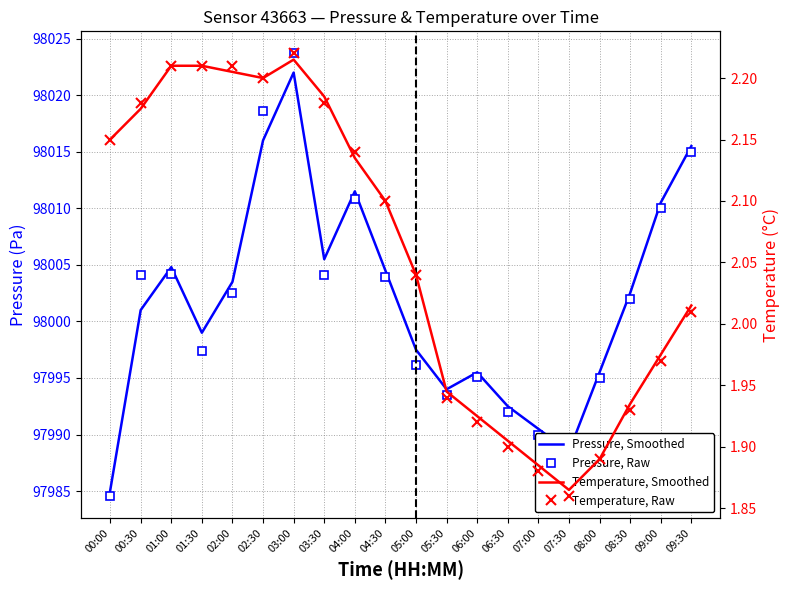

List the labels in order of Pressure, Raw value, smallest first.

00:00, 07:30, 07:00, 06:30, 05:30, 08:00, 06:00, 05:00, 01:30, 08:30, 02:00, 04:30, 00:30, 03:30, 01:00, 09:00, 04:00, 09:30, 02:30, 03:00